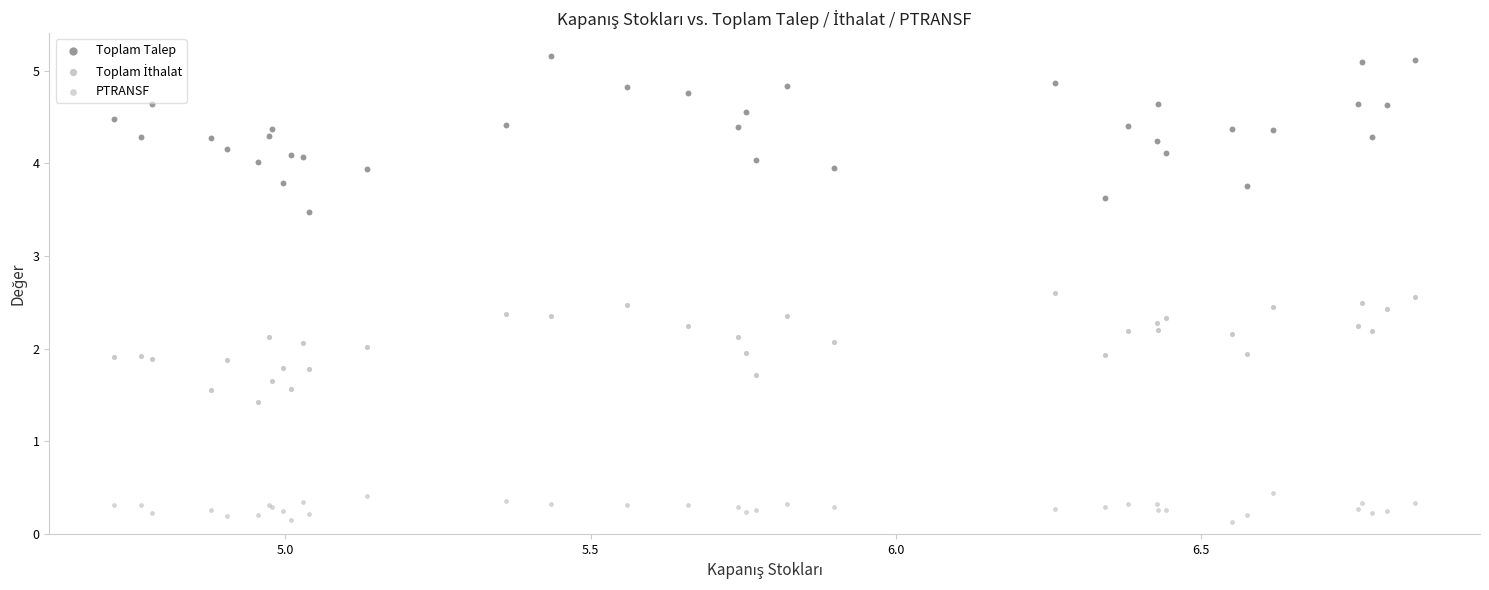

Which series reaches the maximum Y coordinate?

Toplam Talep